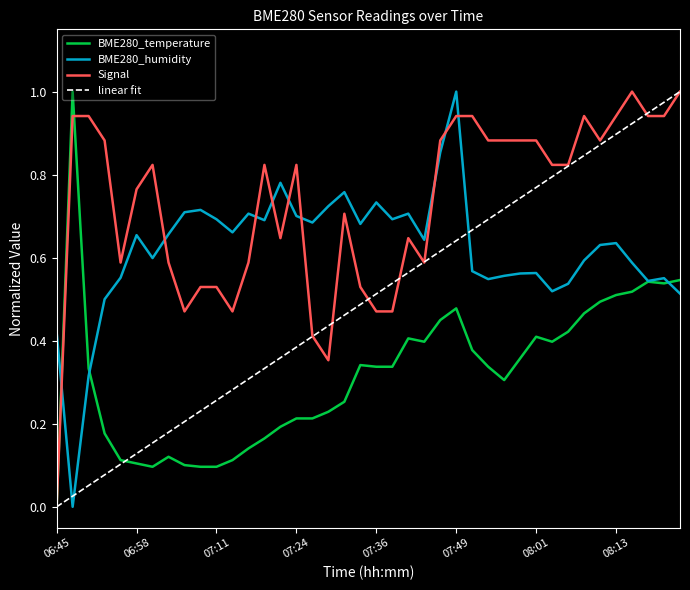

How many intersections are there between Signal and BME280_humidity?

9